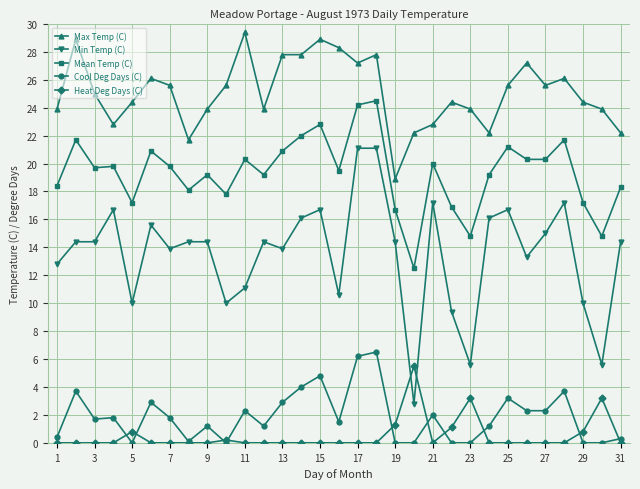

How many lines are shown in the chart?

5